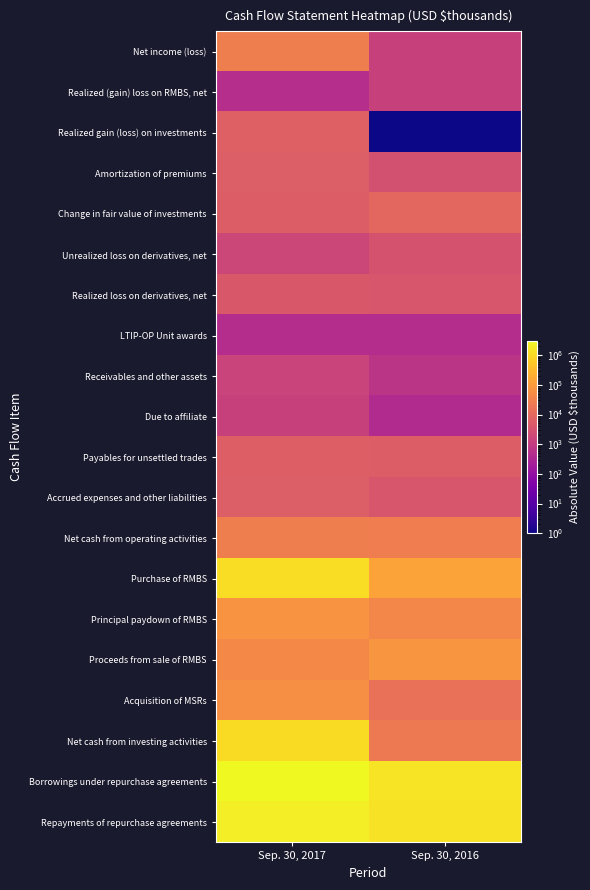

What is the total value across all series at Sep. 30, 2016?

3343345